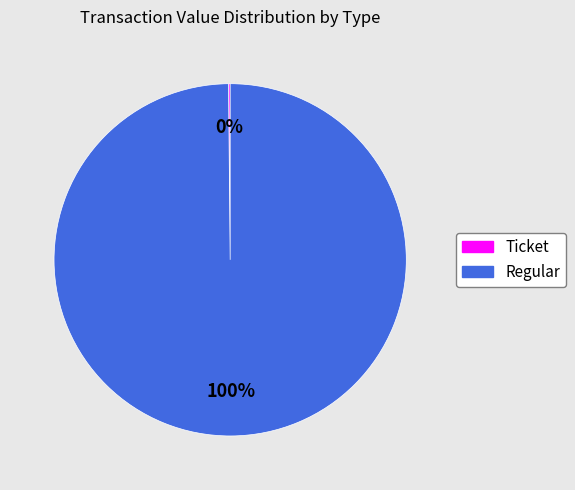

To the nearest percent, what is the average slice percentage?

50%